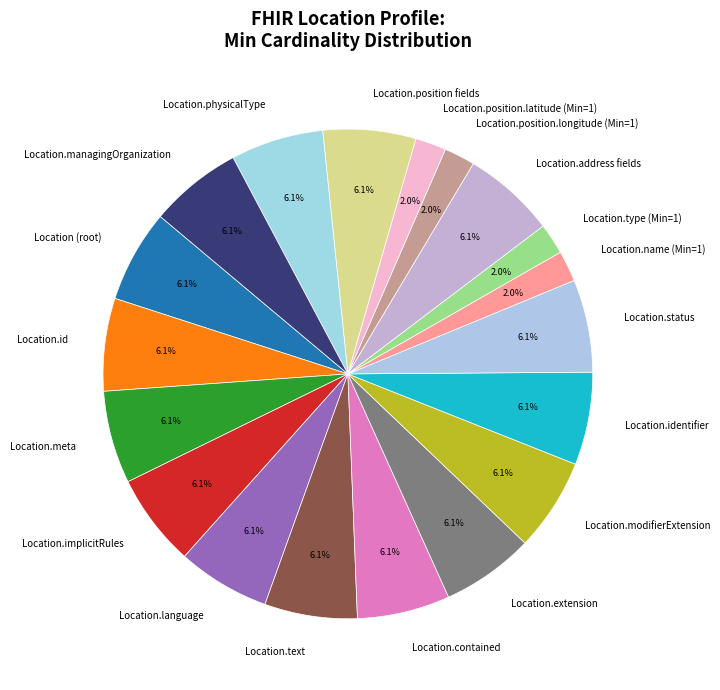

Count the number of slices in the pie.

19